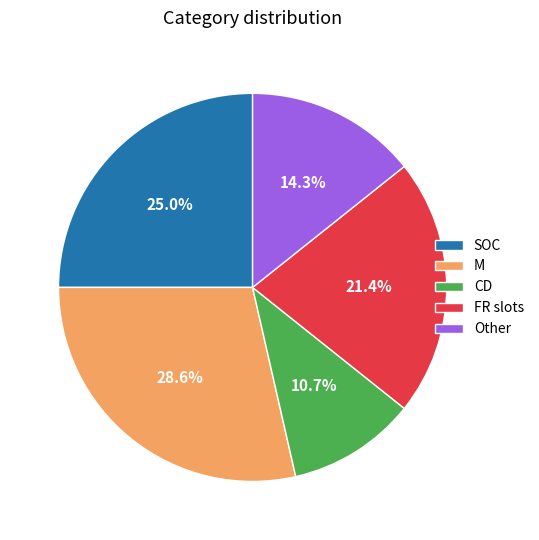

Is there a majority slice in this chart?

No